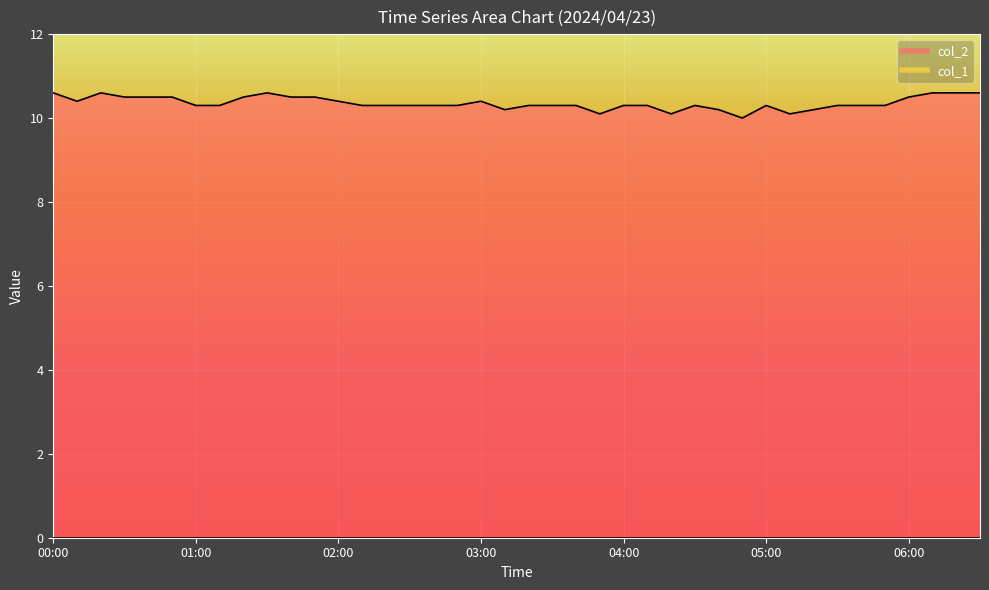

Read the value at 00:10.

10.4